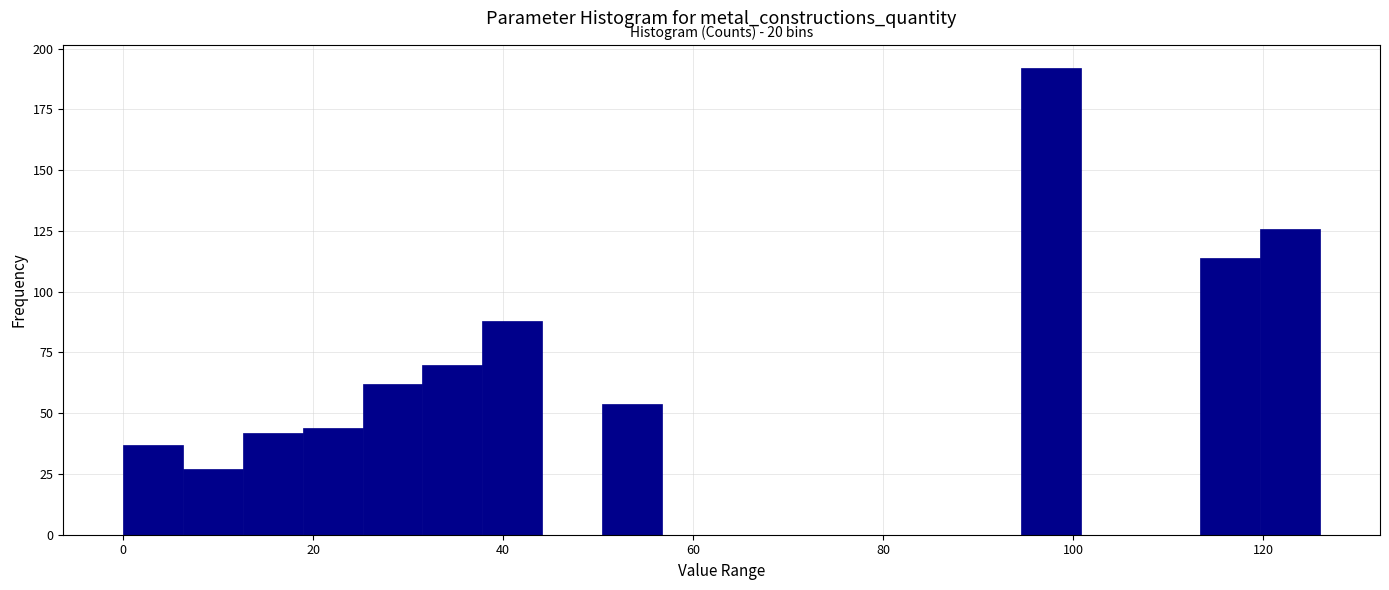

Around what value on the x-axis is the tallest bar? Give the approximate position of its centre, as read against the axis.

98